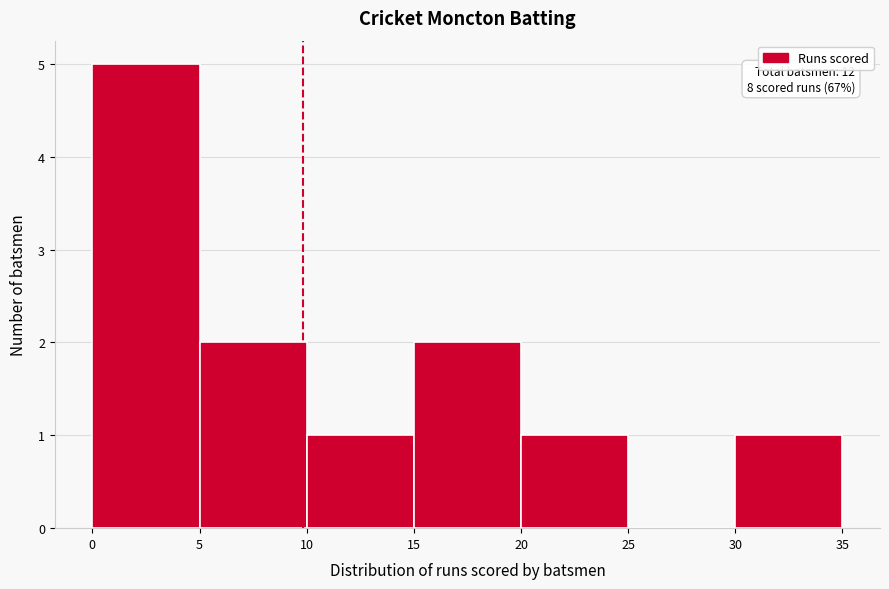

Which range on the x-axis has the tallest bar?

0 to 5